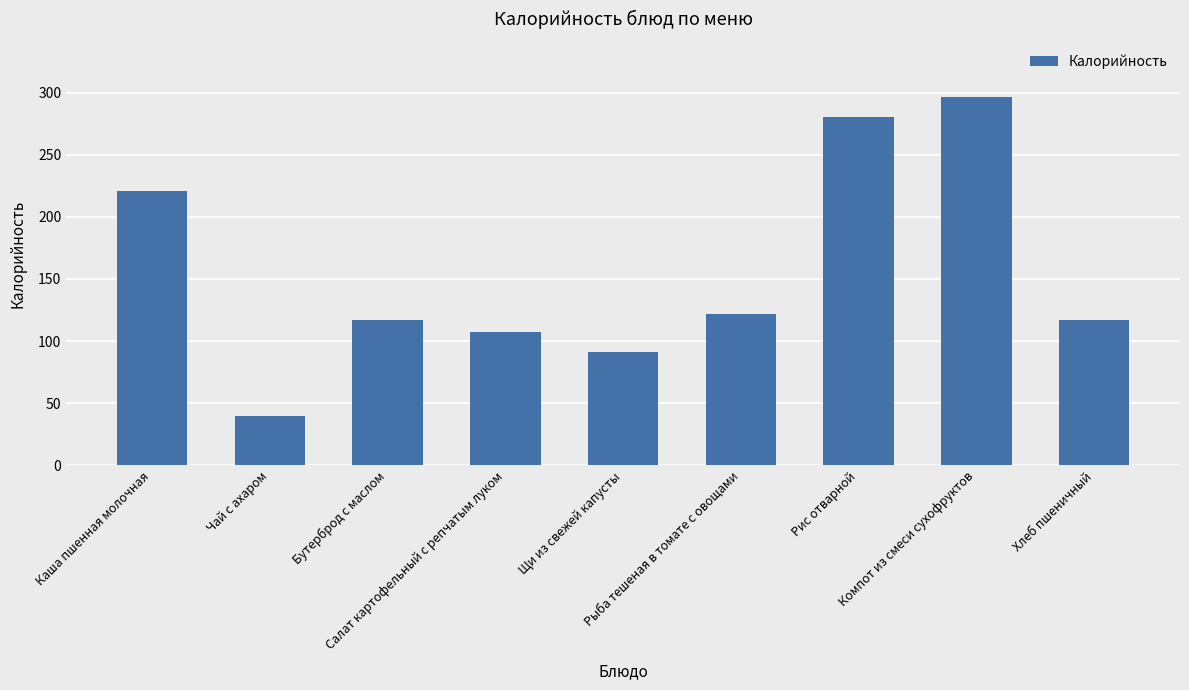

The chart shows a value of 107.0 at Салат картофельный с репчатым луком. True or false?

True